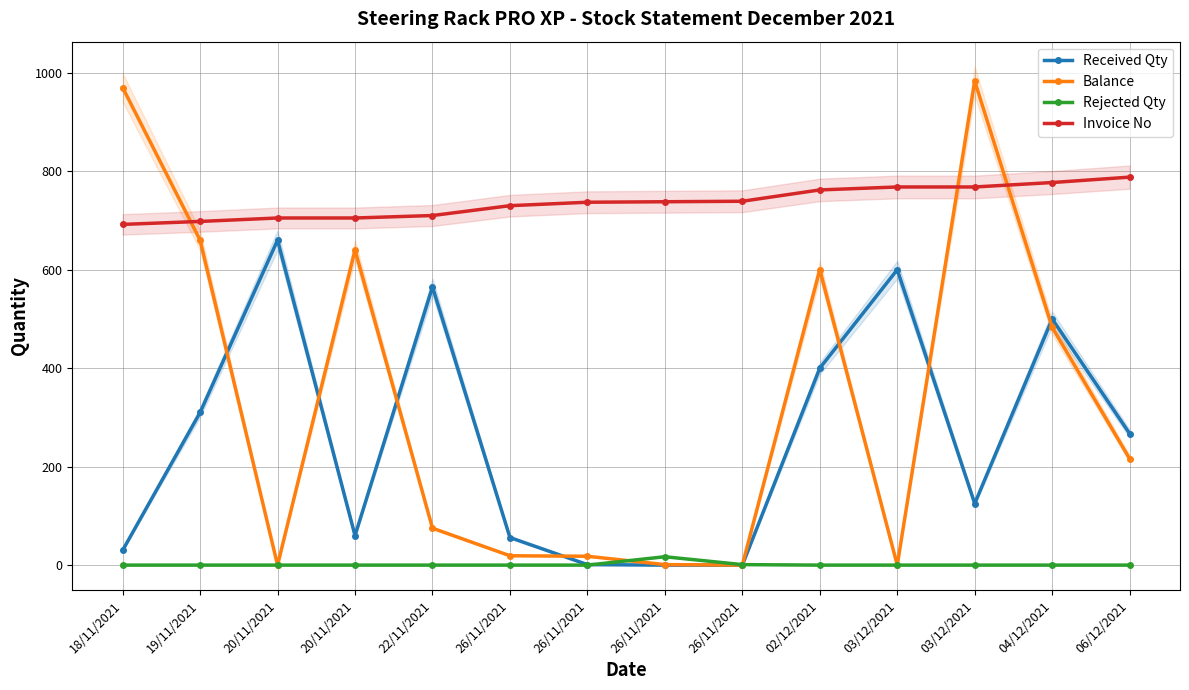

Which series has the largest total across all categories?

Invoice No